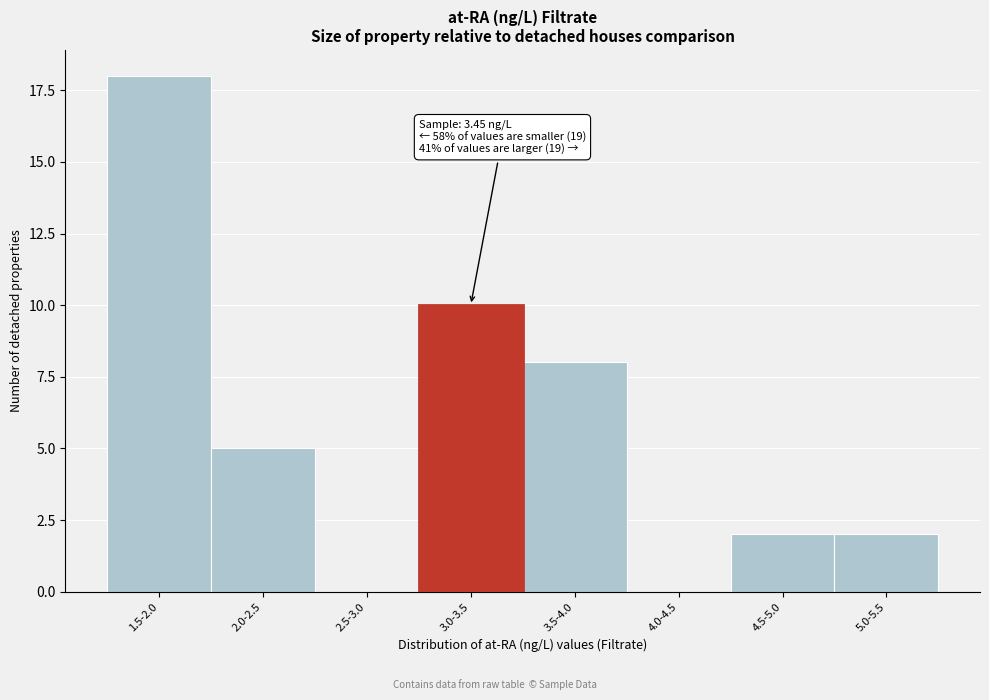

Reading right to left, what are all the values shown in this chart?

5.0-5.5=2	4.5-5.0=2	4.0-4.5=0	3.5-4.0=8	3.0-3.5=10	2.5-3.0=0	2.0-2.5=5	1.5-2.0=18